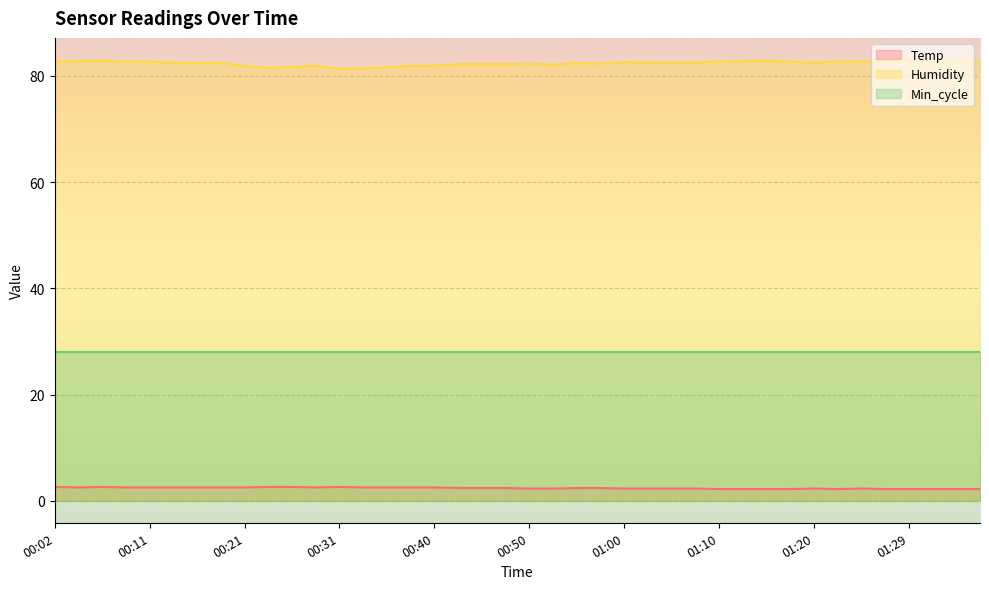

What is the sum of the Humidity values at 00:48 and 00:11?

164.9